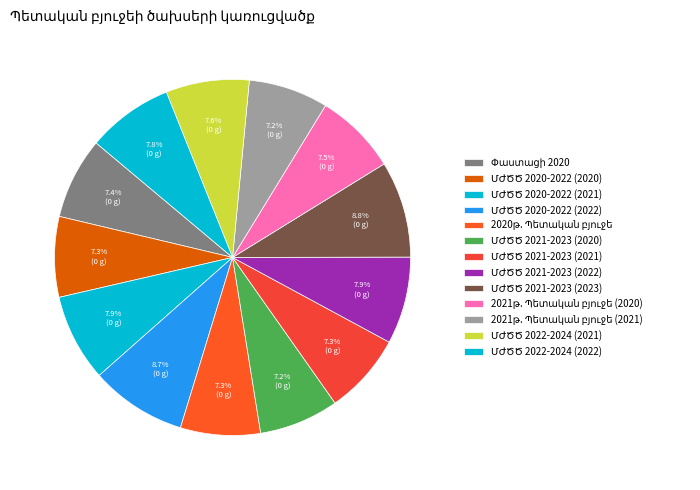

What percentage is the ՄԺԾԾ 2020-2022 (2021) slice, to the nearest percent?

8%